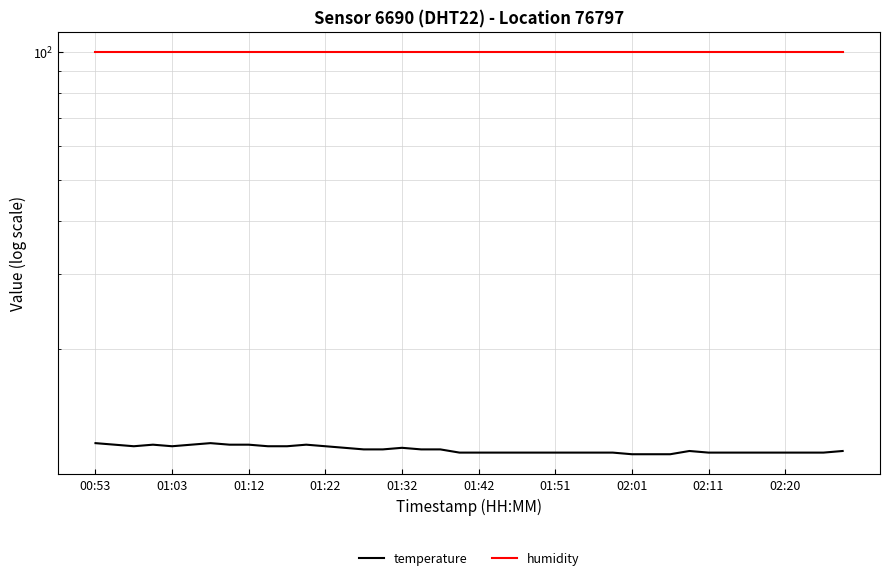

What is the approximate value of humidity at 01:12?

99.9